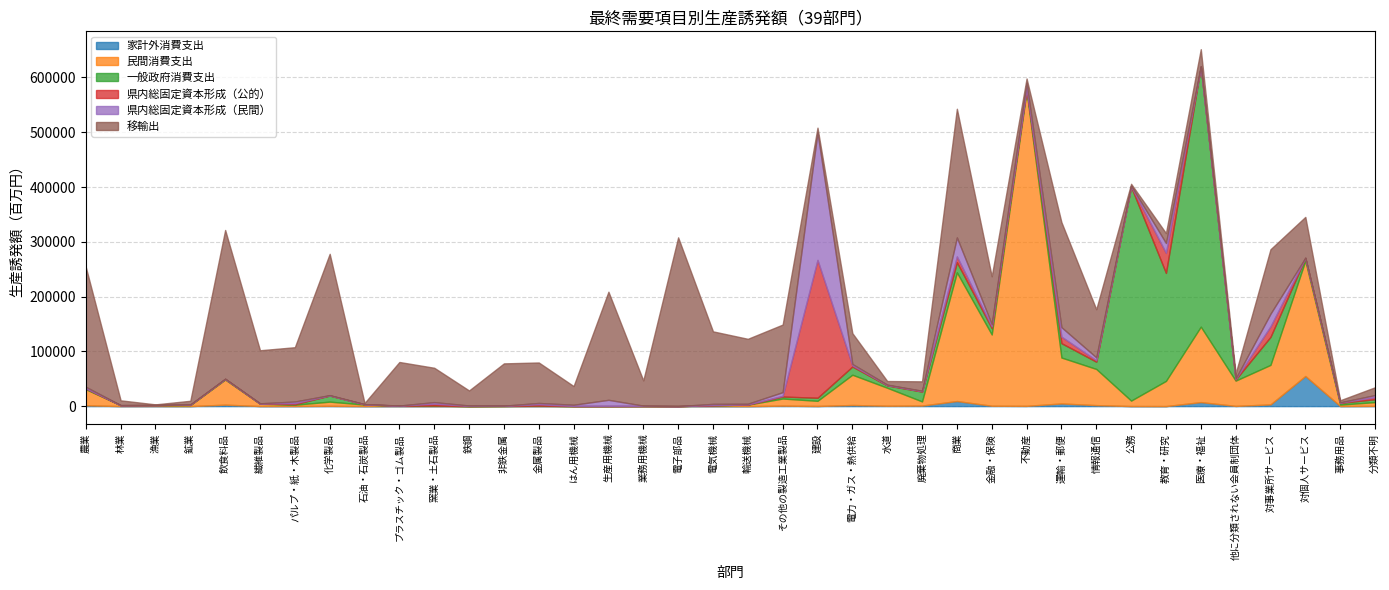

At which category does the chart reach its minimum across all series?

電子部品